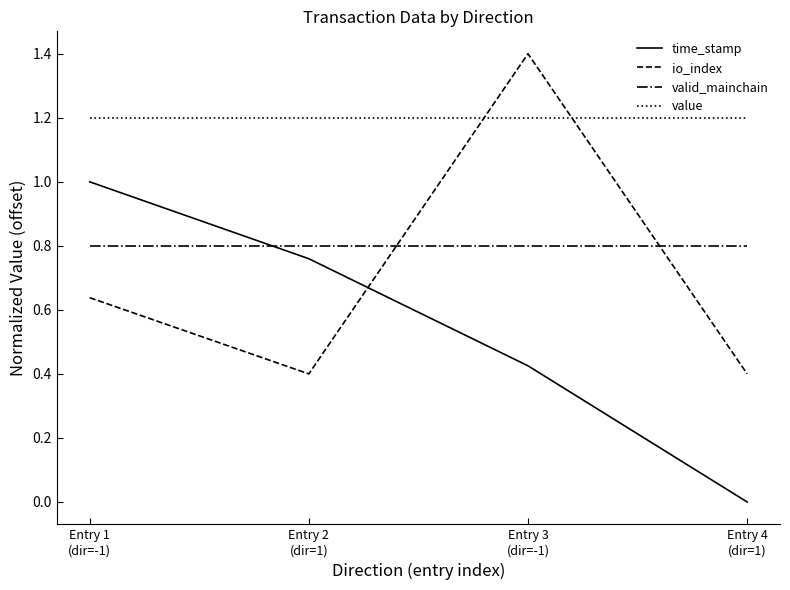

True or false: value and valid_mainchain intersect in this chart.

False